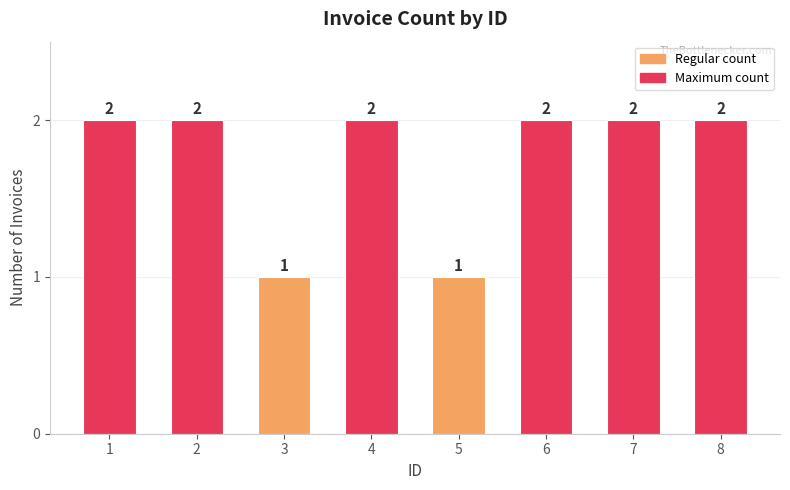

Are the bars horizontal?

No